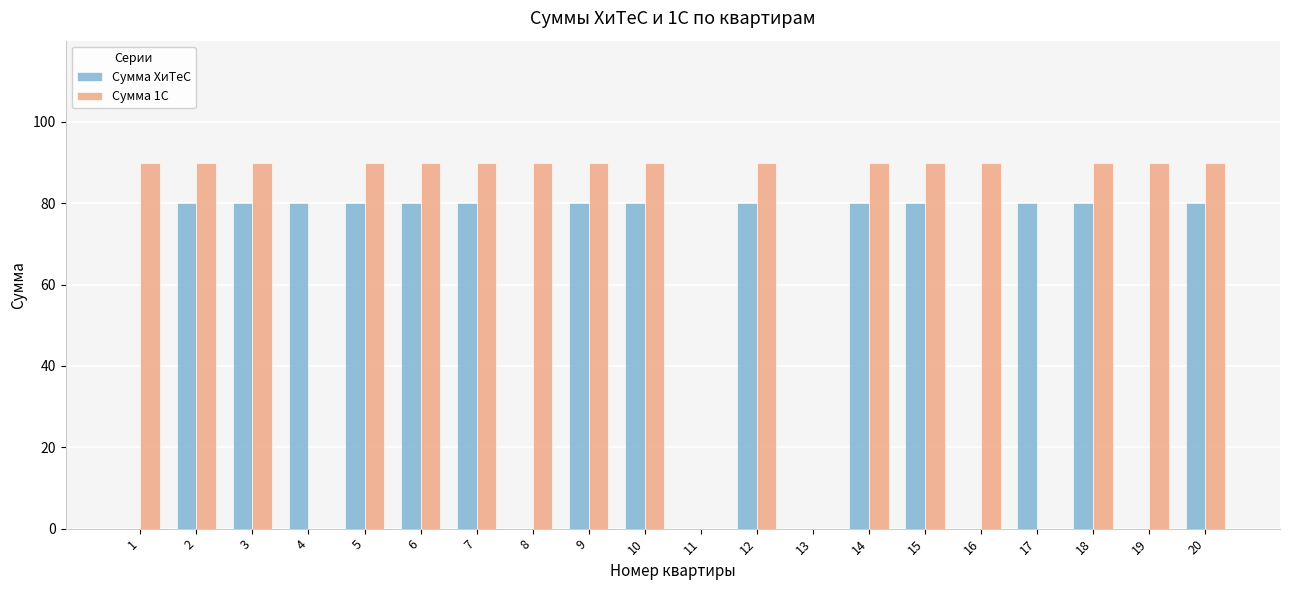

Is the value of Сумма 1С at 19 greater than the value of Сумма ХиТеС at 3?

Yes